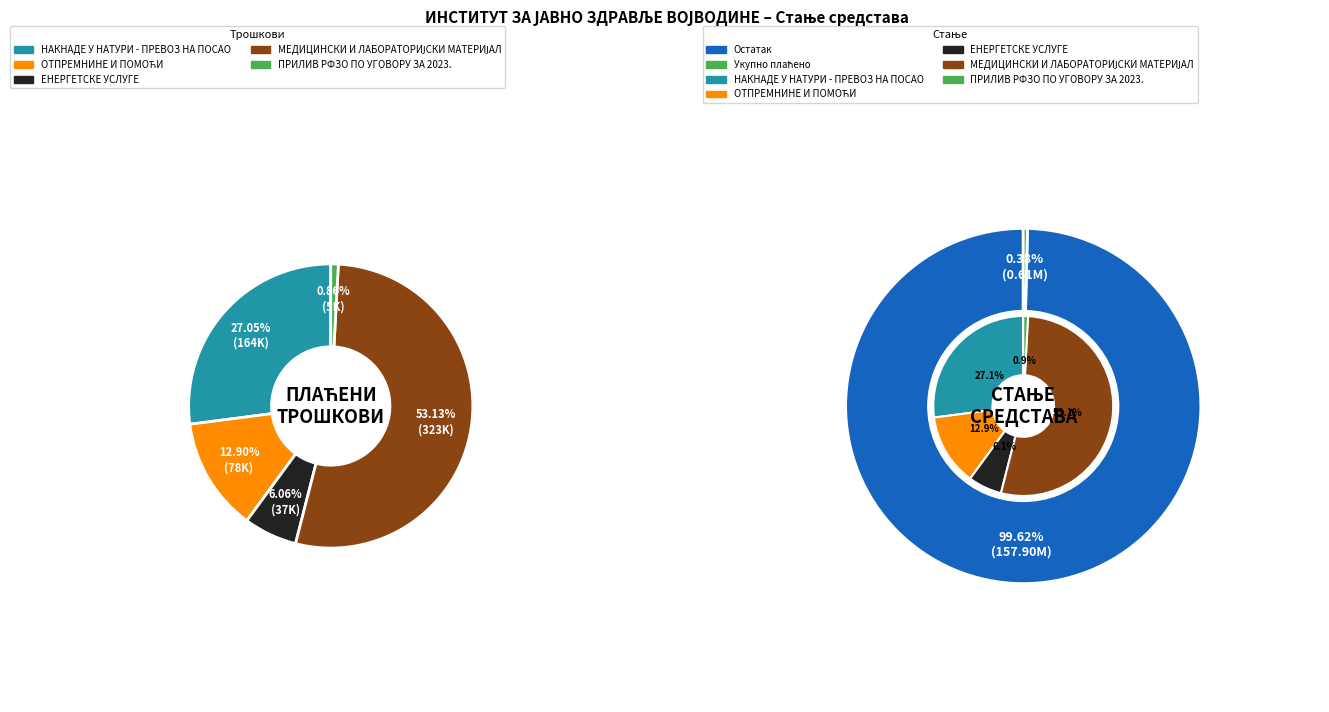

The ПРИЛИВ РФЗО ПО УГОВОРУ ЗА 2023. slice represents 1% of the pie. True or false?

True